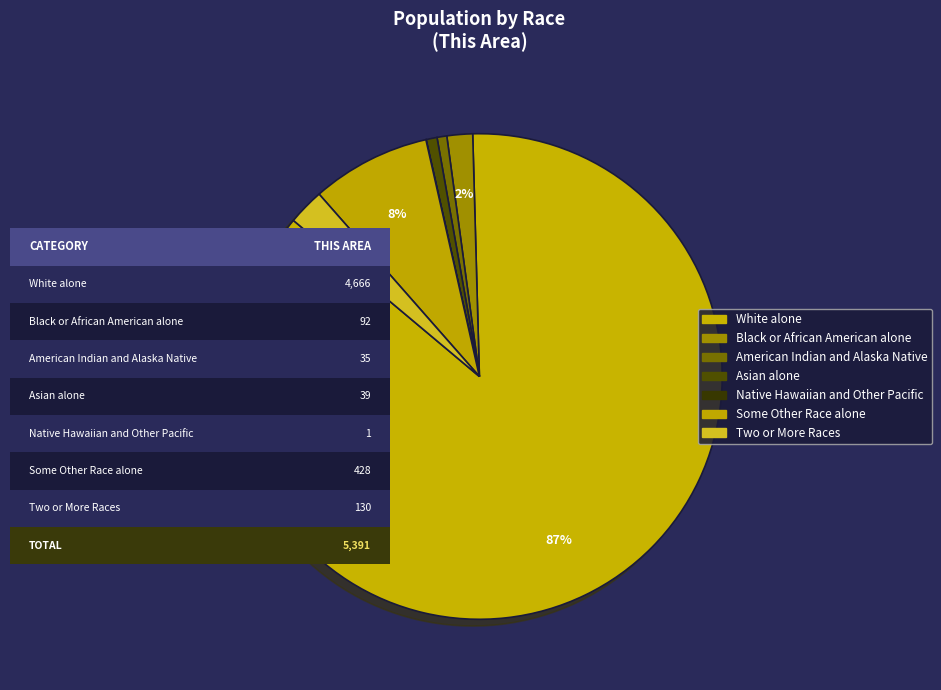

How many segments does this pie chart have?

7